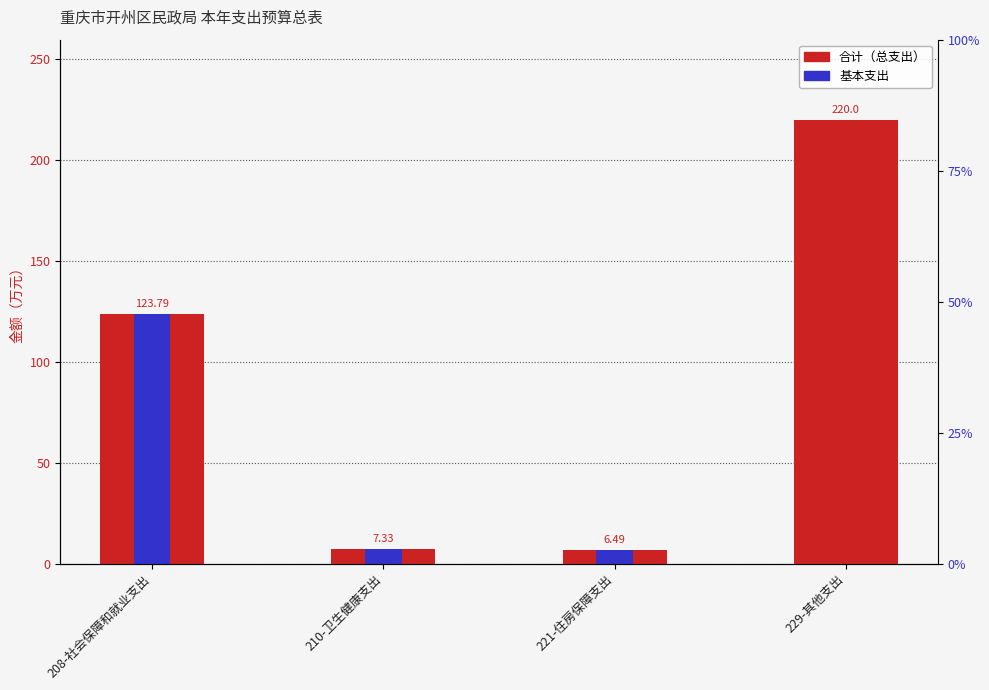

Does the chart contain stacked bars?

No